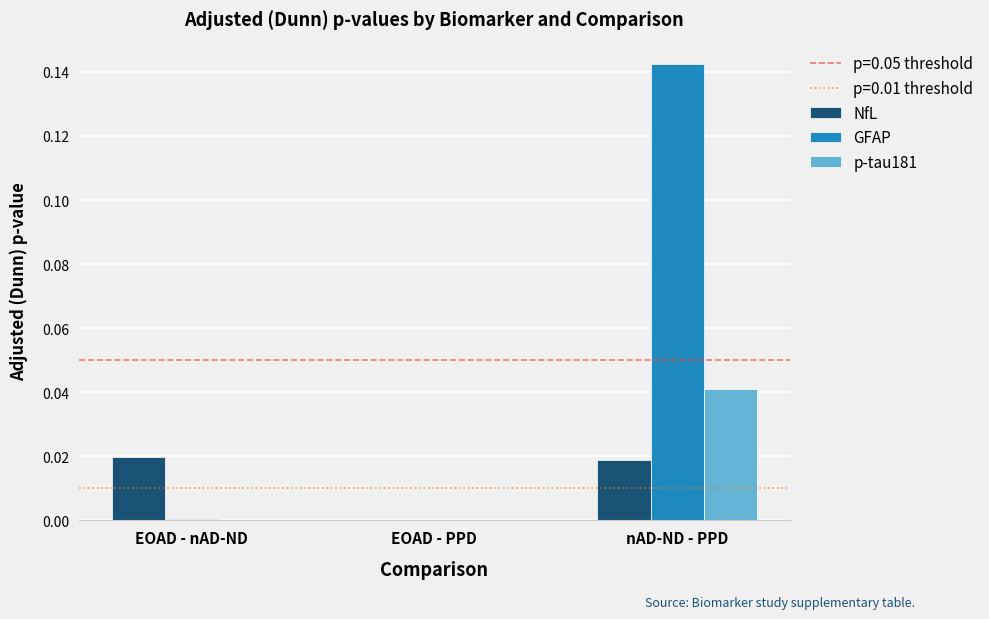

Between EOAD - nAD-ND and nAD-ND - PPD, which series saw the biggest shift?

GFAP